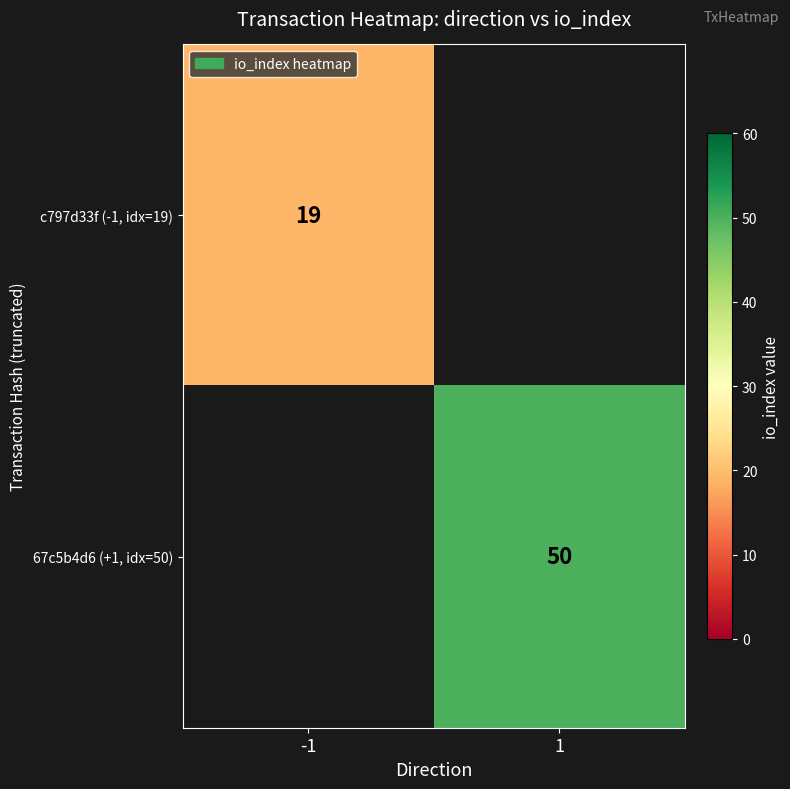

Is the value of c797d33f (-1, idx=19) at -1 greater than the value of 67c5b4d6 (+1, idx=50) at 1?

No